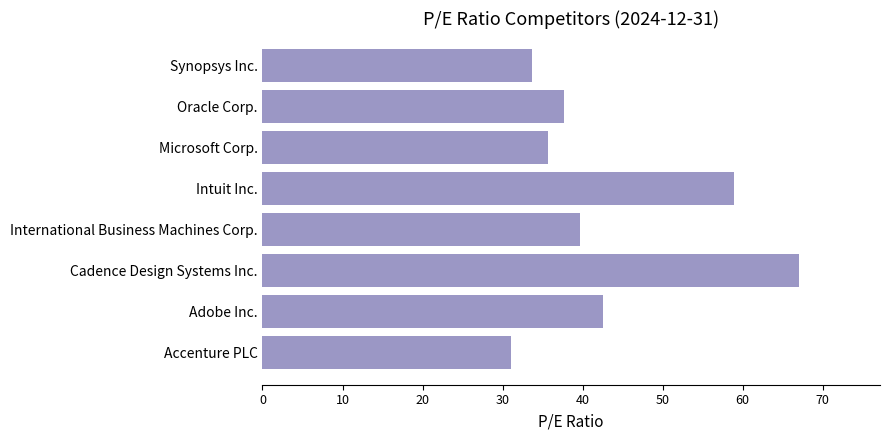

At which label is the value closest to 49?

Adobe Inc.